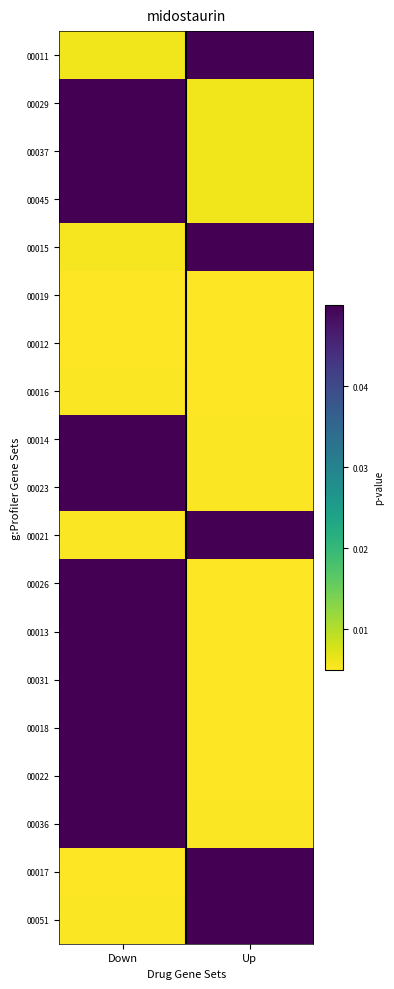

Which series has the largest range (max minus min)?

00017